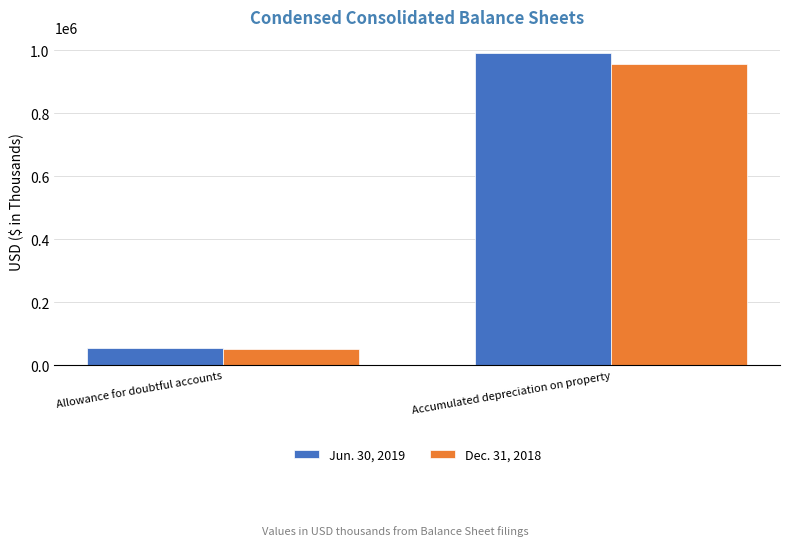

How many Dec. 31, 2018 values are between 51501 and 956634?

2